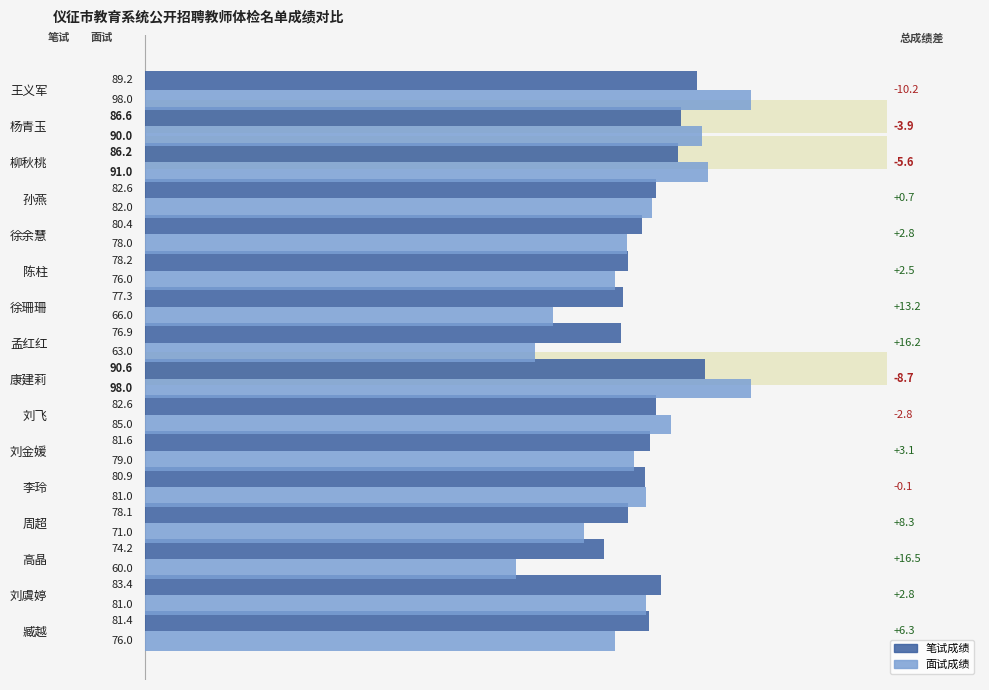

Reading left to right, extract all data points from this chart.

笔试成绩: 89.2	86.6	86.2	82.6	80.4	78.2	77.3	76.9	90.6	82.6	81.6	80.9	78.1	74.2	83.4	81.4
面试成绩: 98.0	90.0	91.0	82.0	78.0	76.0	66.0	63.0	98.0	85.0	79.0	81.0	71.0	60.0	81.0	76.0